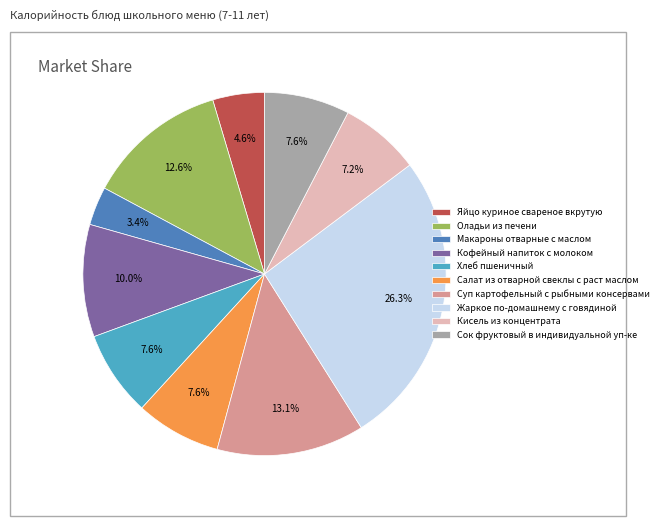

To the nearest percent, what is the average slice percentage?

10%